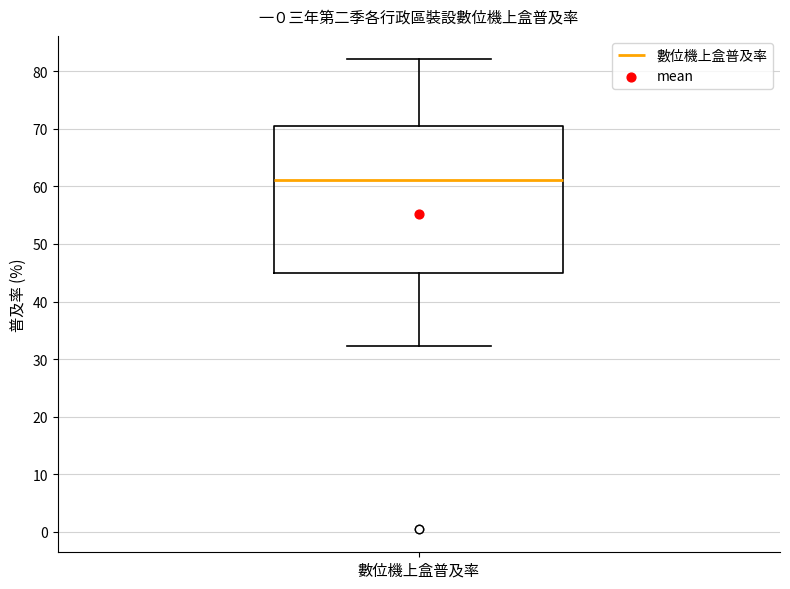

Transcribe this box plot: give where the median line is, the range the box spans, and where the two whiskers end, as read against the y-axis. The values are not printed on the chart, so give them approximately, as read against the axis.

median 61, box 45 to 71, whiskers 32 to 82